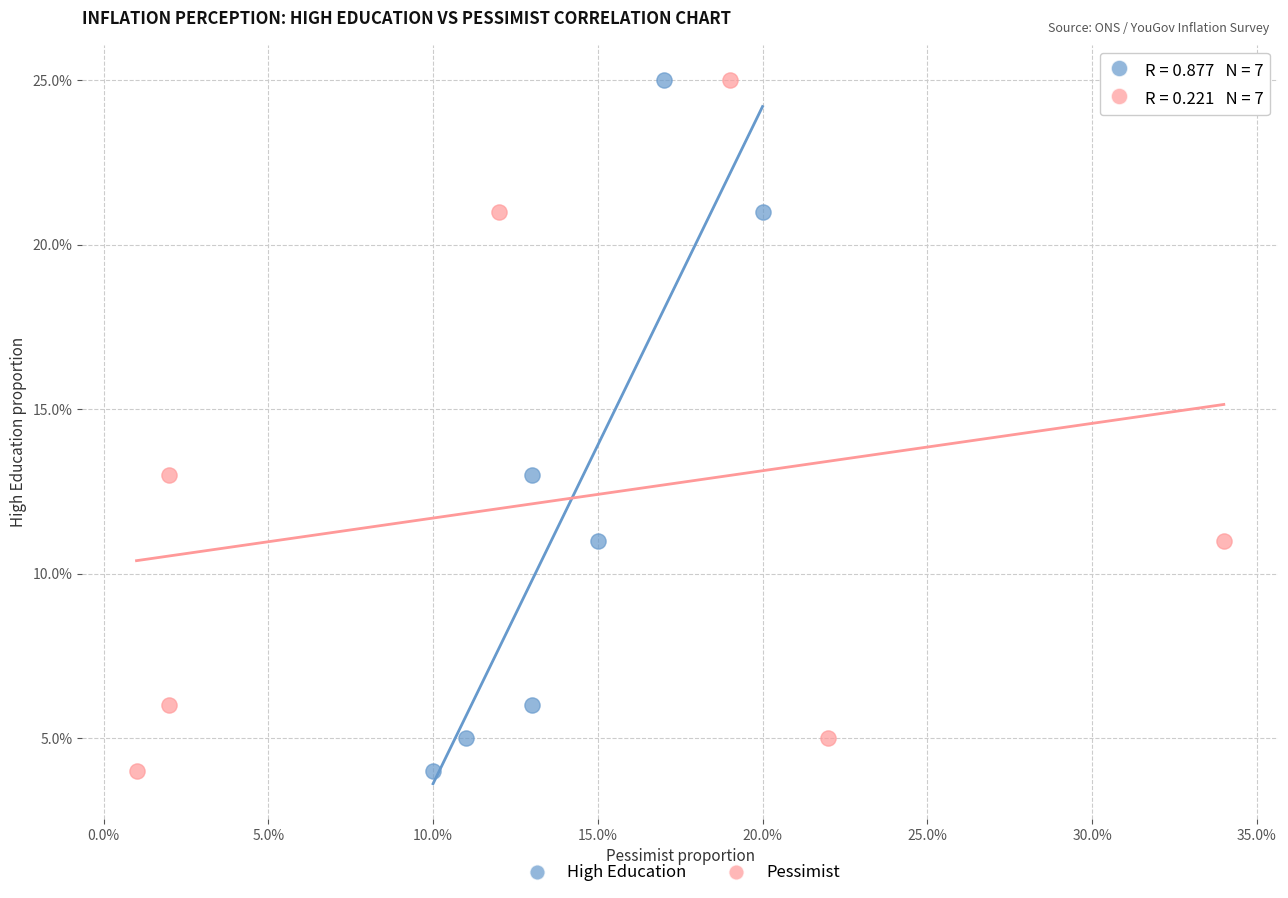

What are all the series names shown in the legend?

High Education, Pessimist